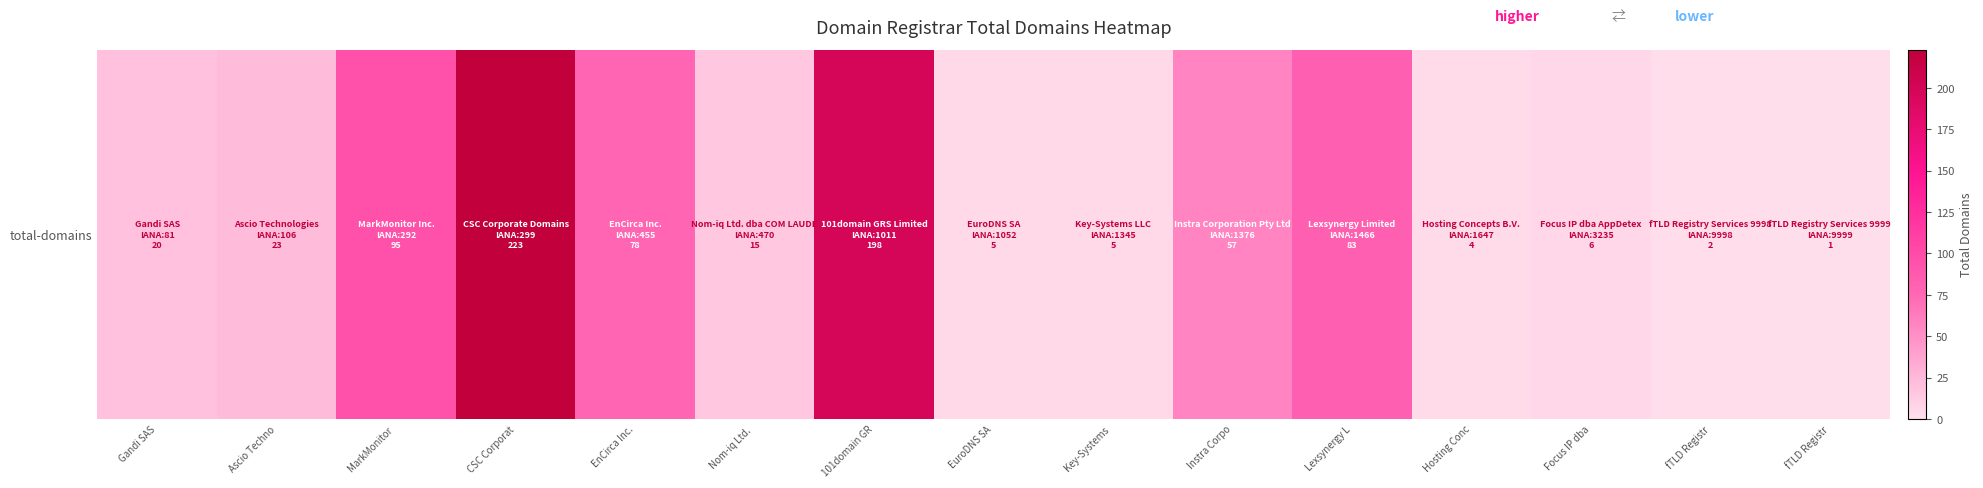

Read the value at fTLD Registr.

2